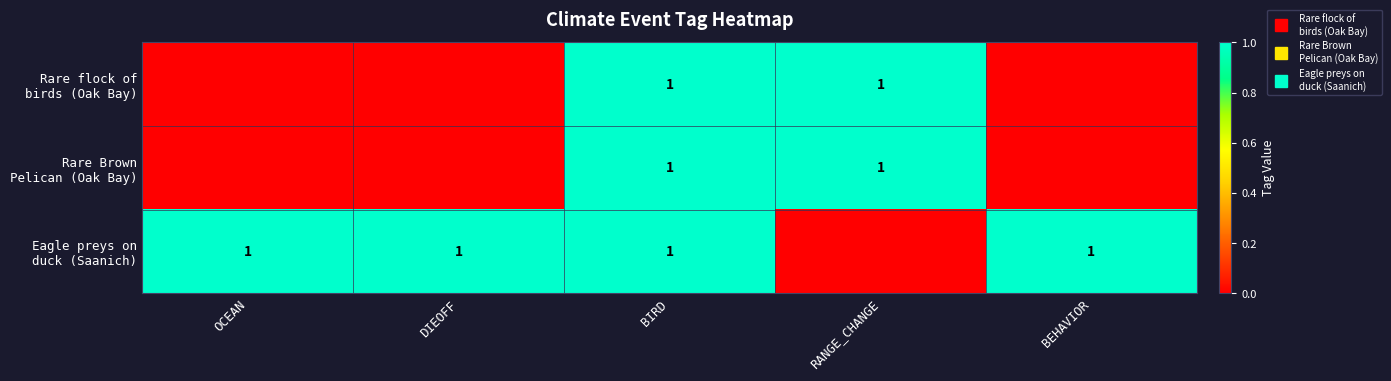

What is the maximum value for Rare flock of birds (Oak Bay)?

1